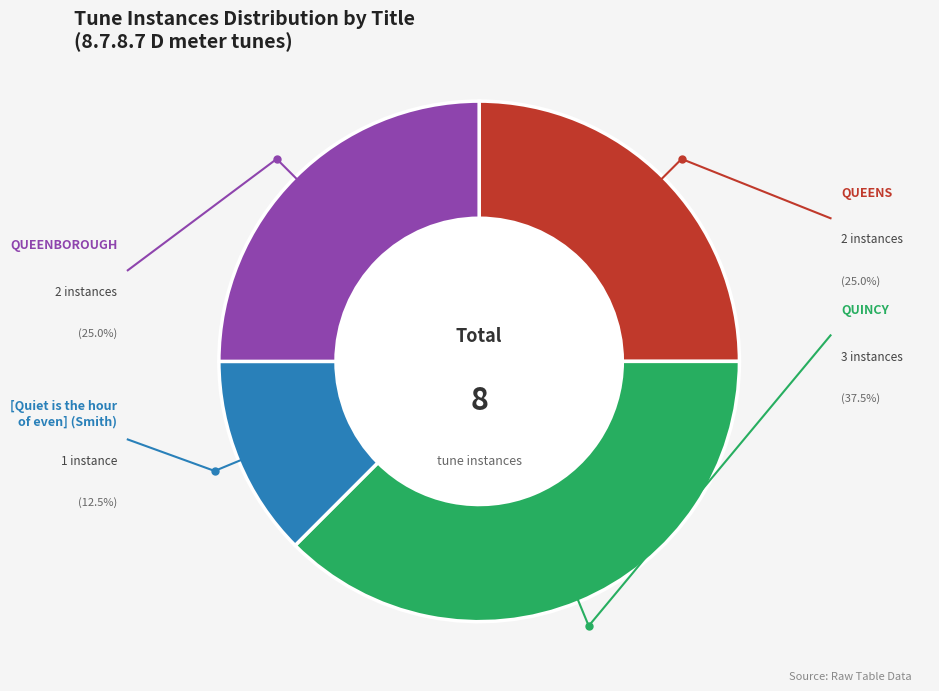

Does any single category account for the majority?

No